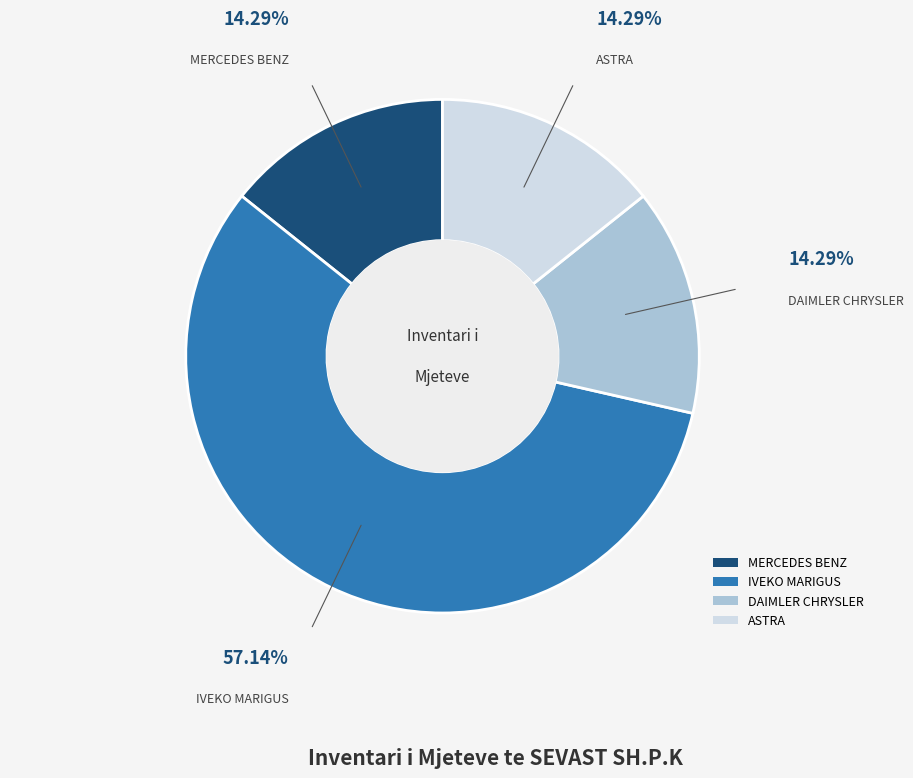

Between IVEKO MARIGUS and MERCEDES BENZ, which is larger?

IVEKO MARIGUS